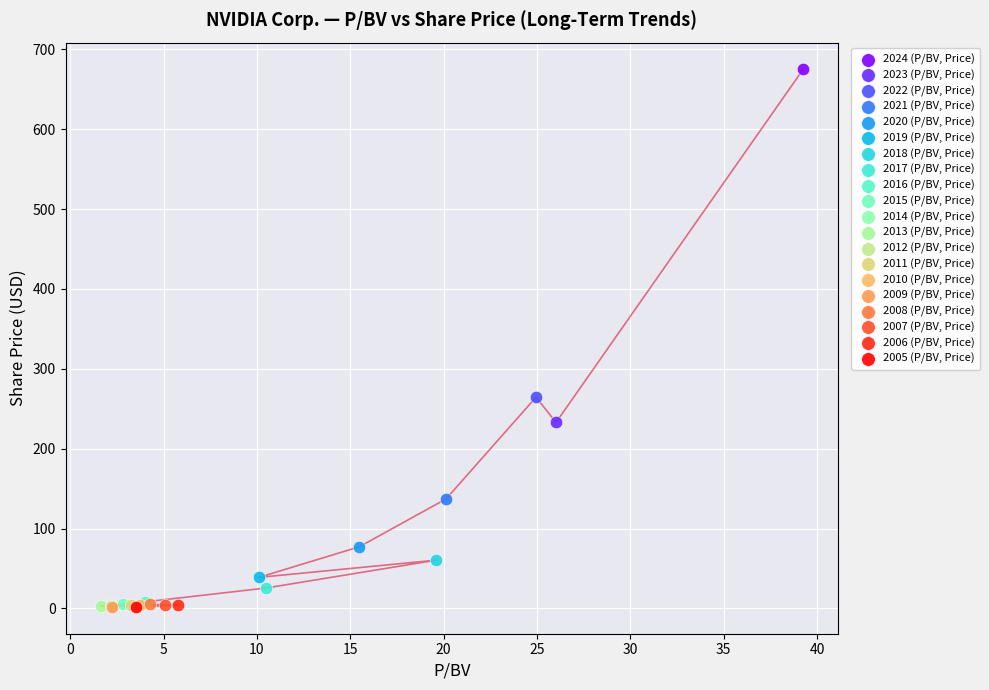

Which series reaches the maximum Y coordinate?

2024 (P/BV, Price)